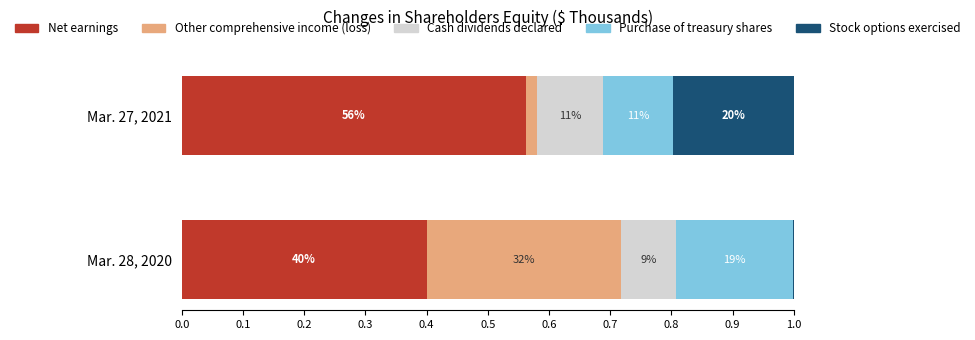

What are all the series names shown in the legend?

Net earnings, Other comprehensive income (loss), Cash dividends declared, Purchase of treasury shares, Stock options exercised